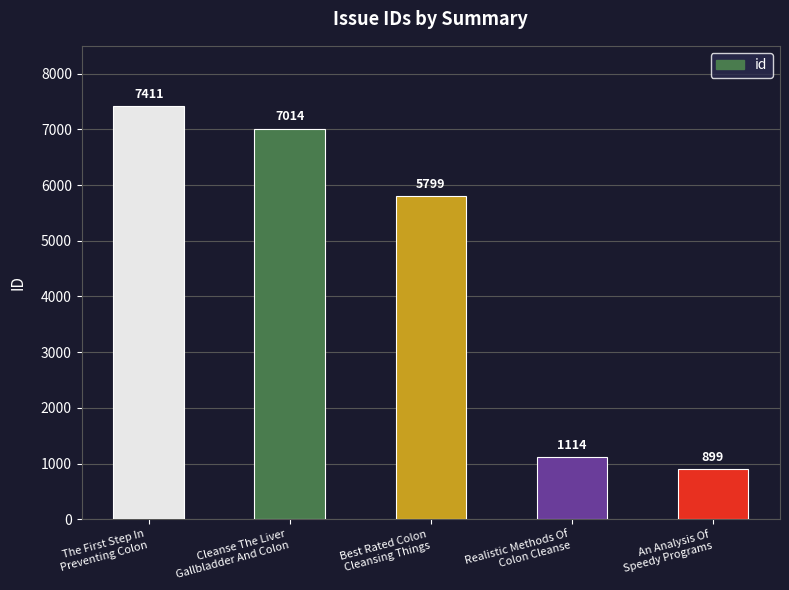

Reading left to right, what are all the values shown in this chart?

7411	7014	5799	1114	899